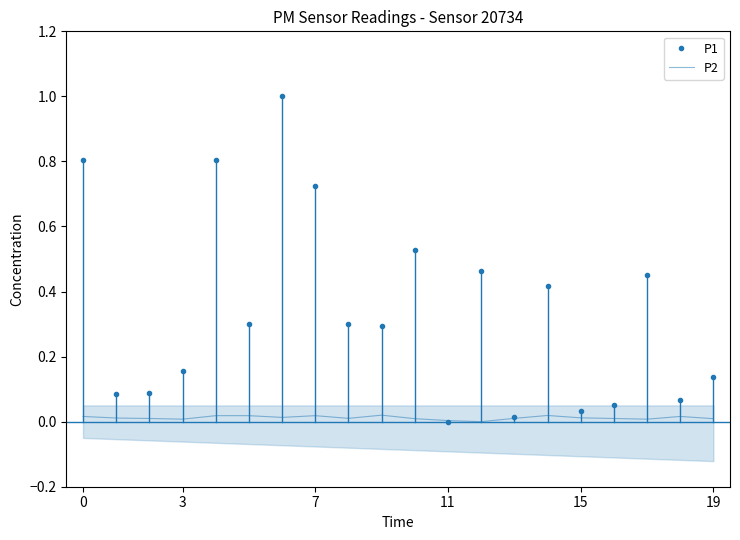

Is the value of P1 at 11 greater than the value of P2 at 17?

Yes